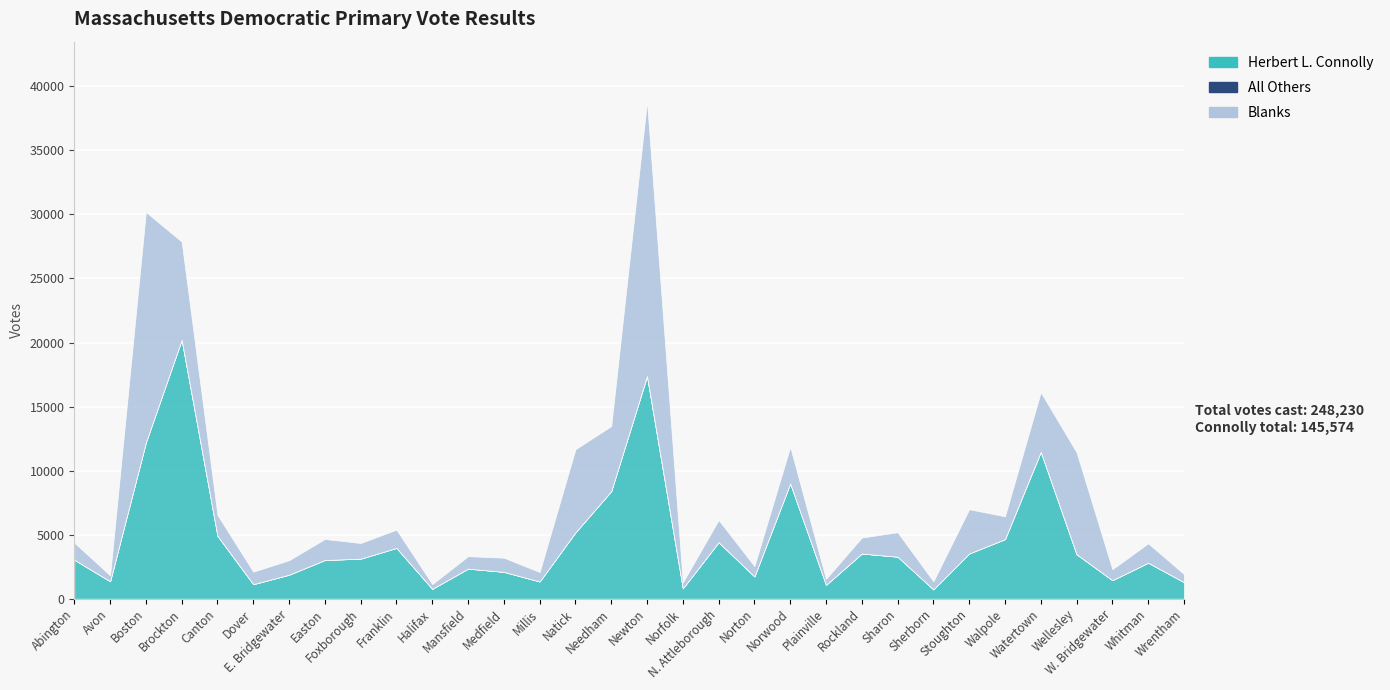

How many positive values does the All Others series have?

9